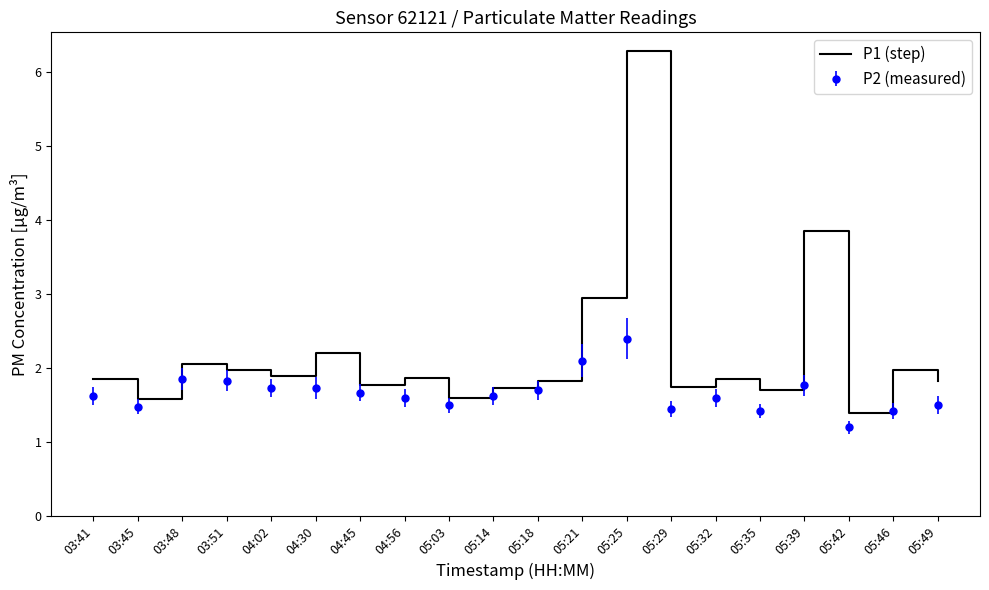

List the series in order of their overall mean, highest first.

P1 (step), P2 (measured)